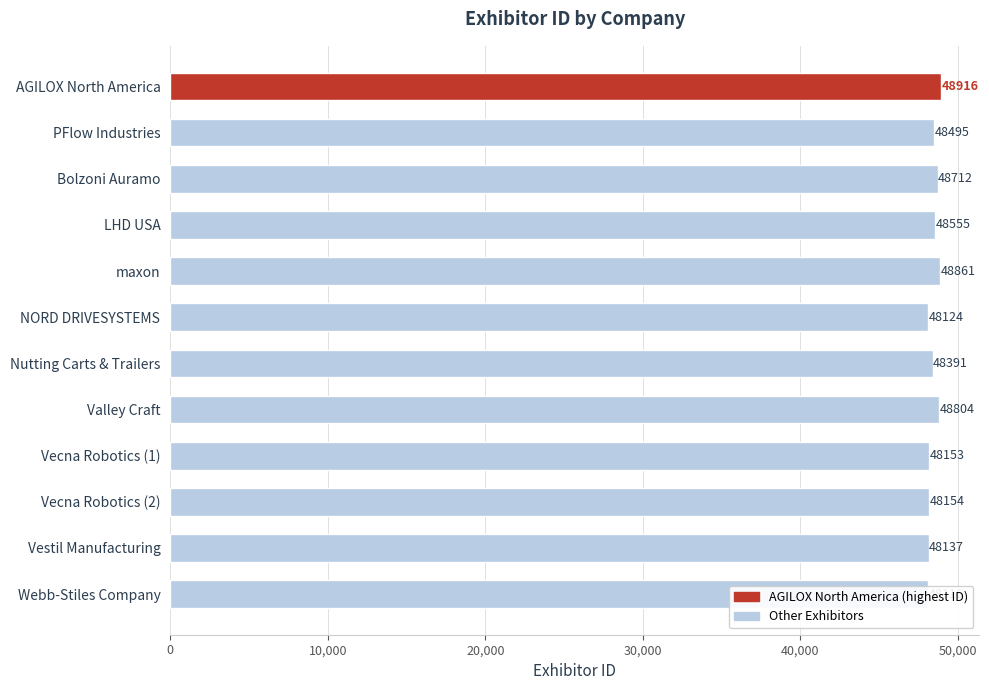

What is the minimum value shown in the chart?

48116